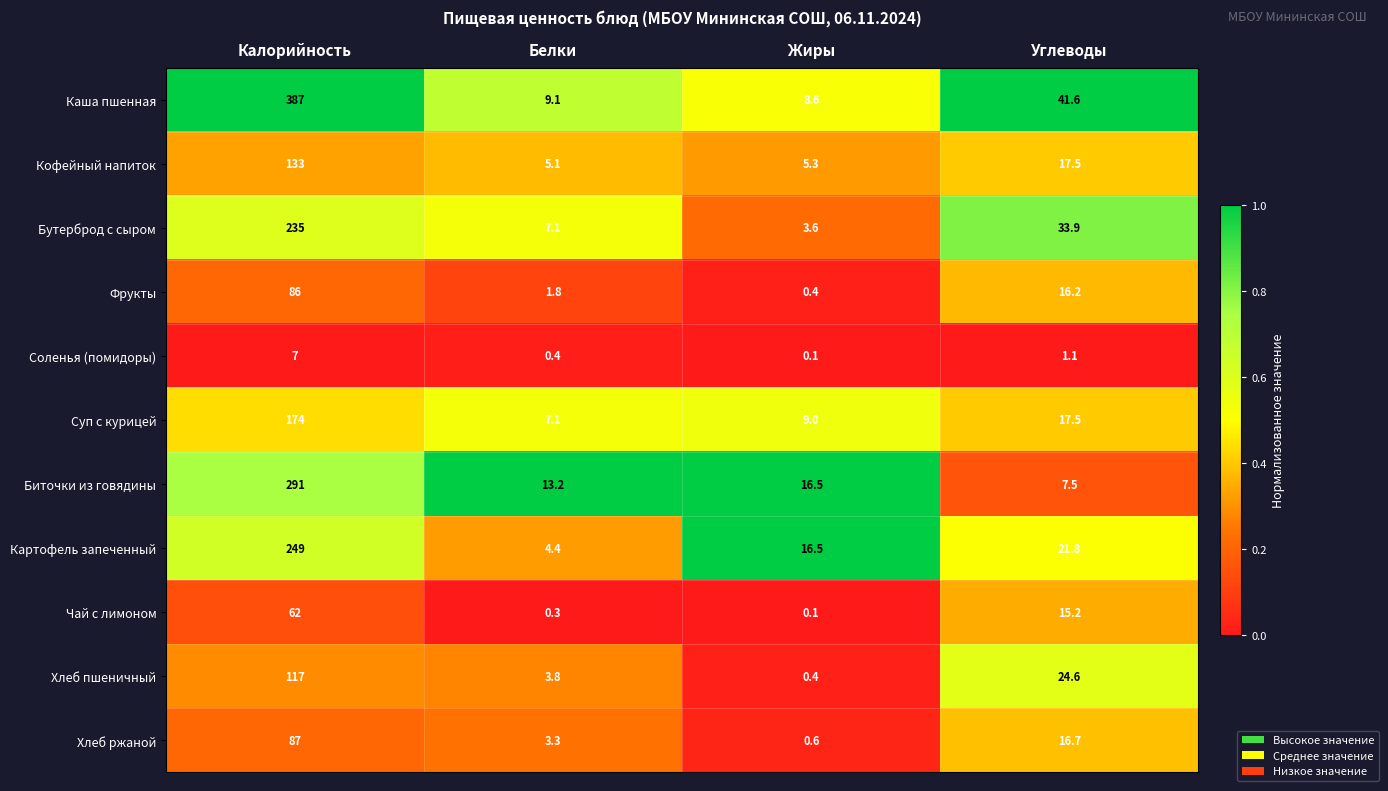

What is the sum of all Картофель запеченный values?

291.7